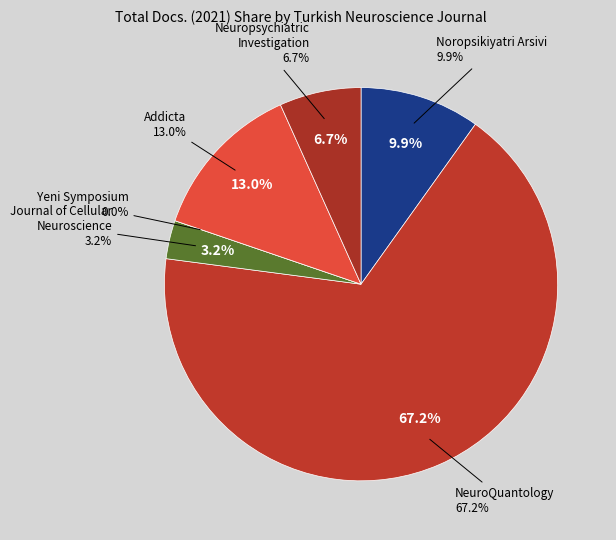

The Neuropsychiatric
Investigation slice represents 7% of the pie. True or false?

True